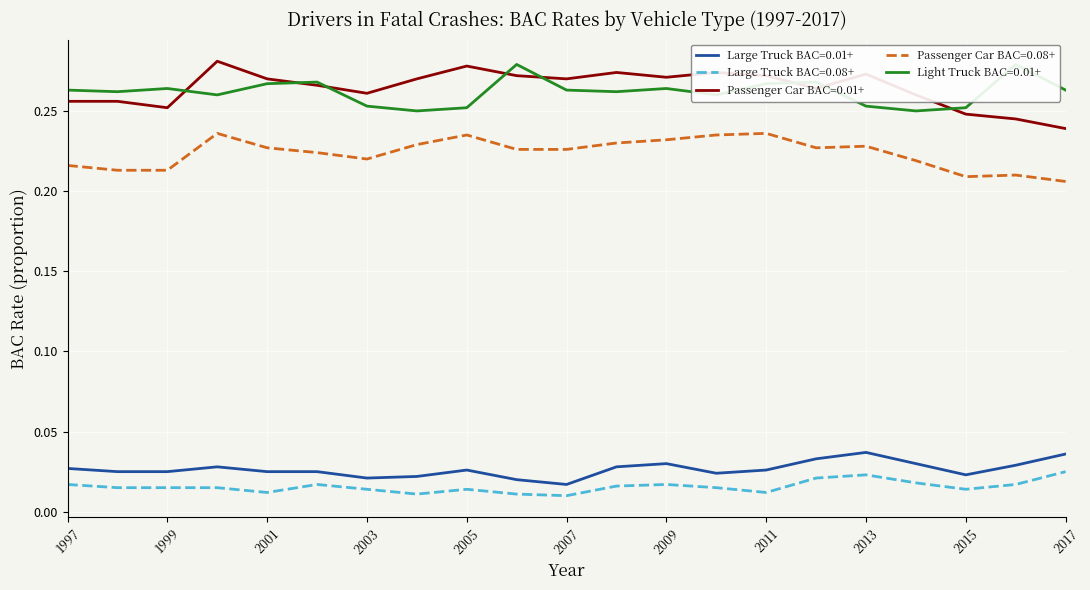

Rank the series at 2014 from lowest to highest value.

Large Truck BAC=0.08+, Large Truck BAC=0.01+, Passenger Car BAC=0.08+, Light Truck BAC=0.01+, Passenger Car BAC=0.01+